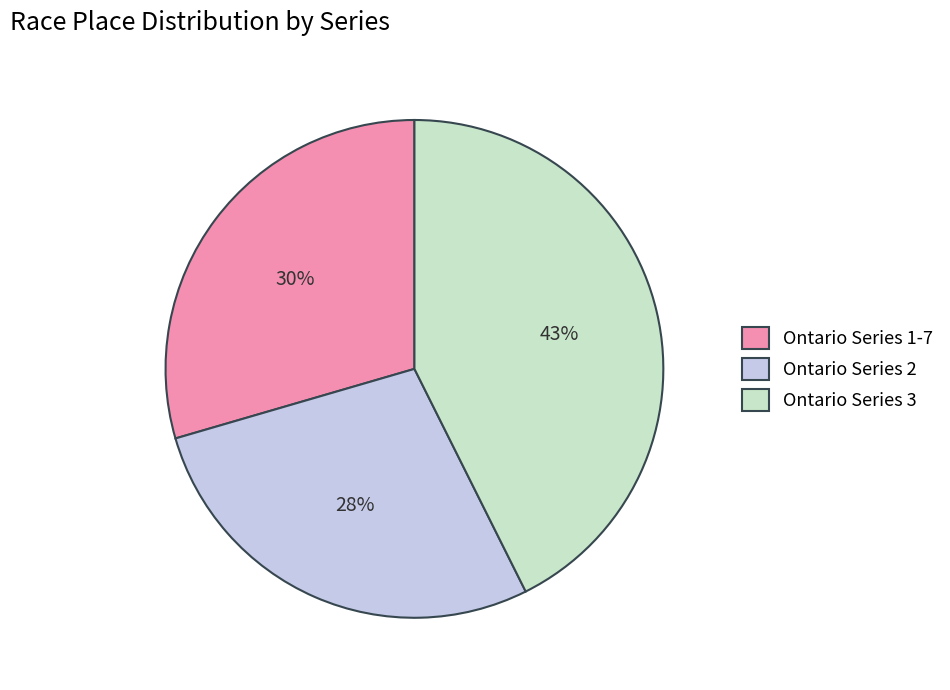

Rank the categories by value from highest to lowest.

Ontario Series 3, Ontario Series 1-7, Ontario Series 2